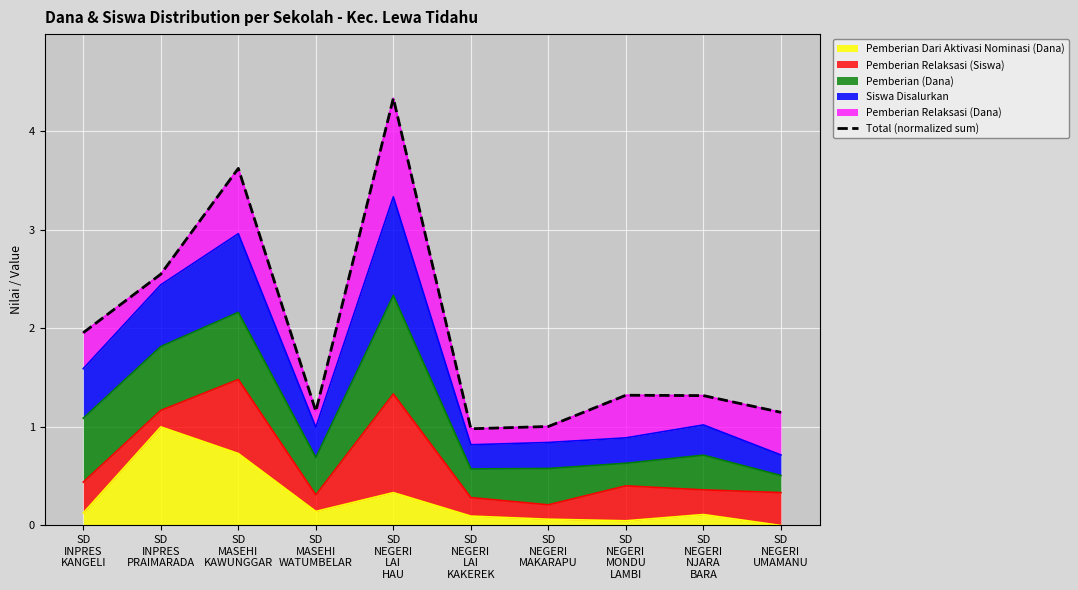

The chart shows a value of 0.7 at SD
NEGERI
LAI
KAKEREK. True or false?

False